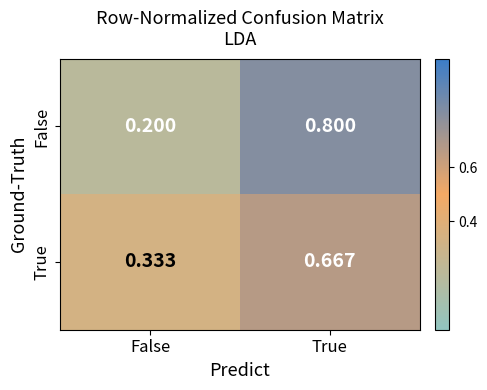

At which category does the chart reach its minimum across all series?

False